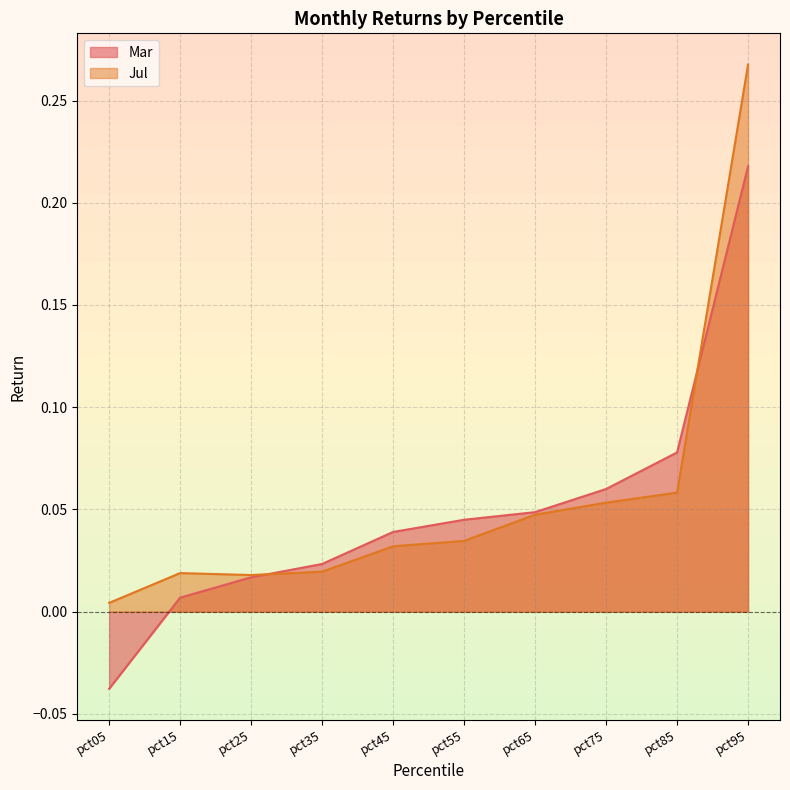

At which category does Jul reach its first local valley?

pct25